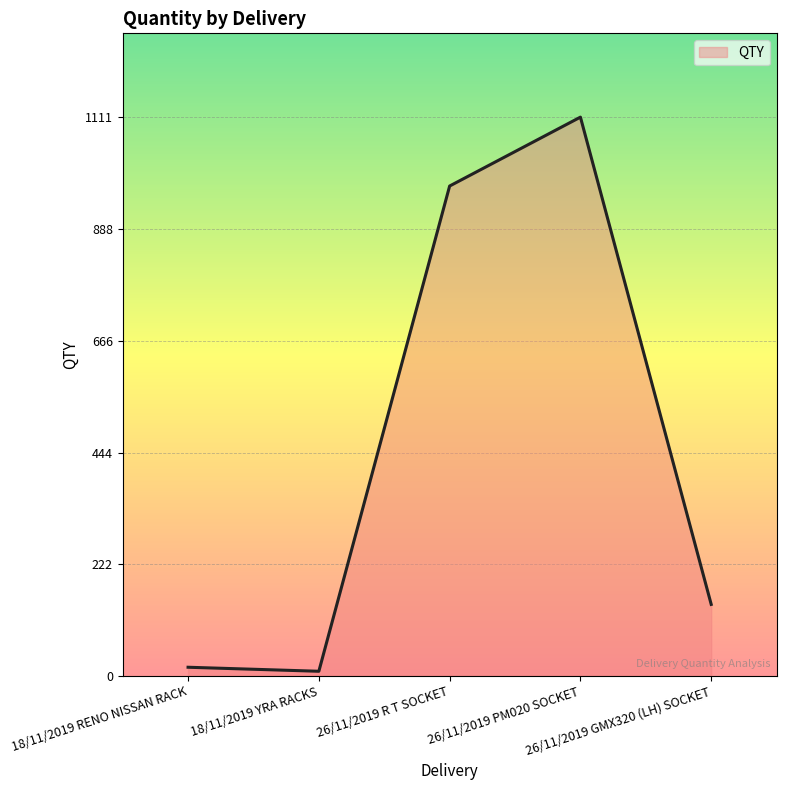

How many interior local peaks (higher than both neighbors) does the data have?

1